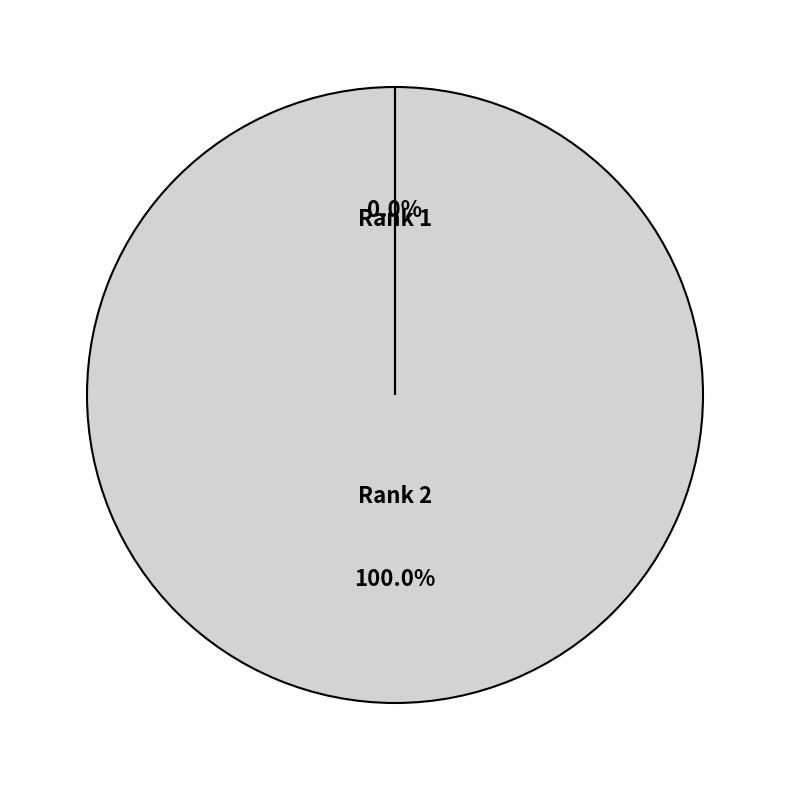

What is the largest slice in the pie chart?

Rank 2